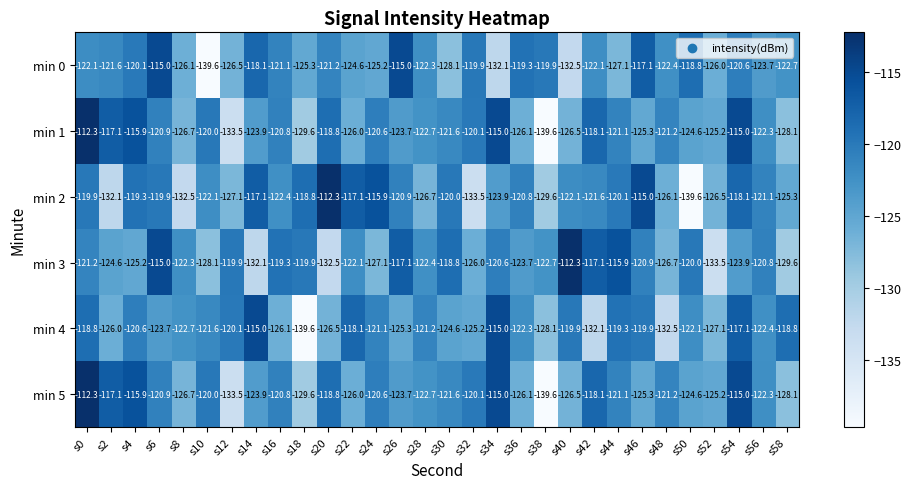

What is the difference between the maximum and second lowest values in the min 2 series?

21.2